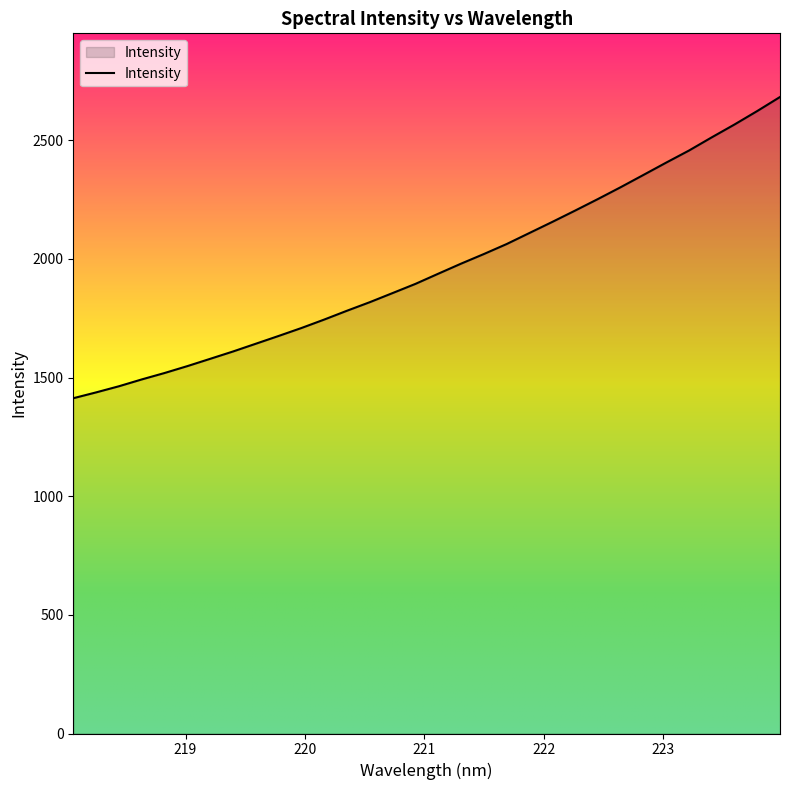

What is the difference between the maximum and minimum values?

1269.5